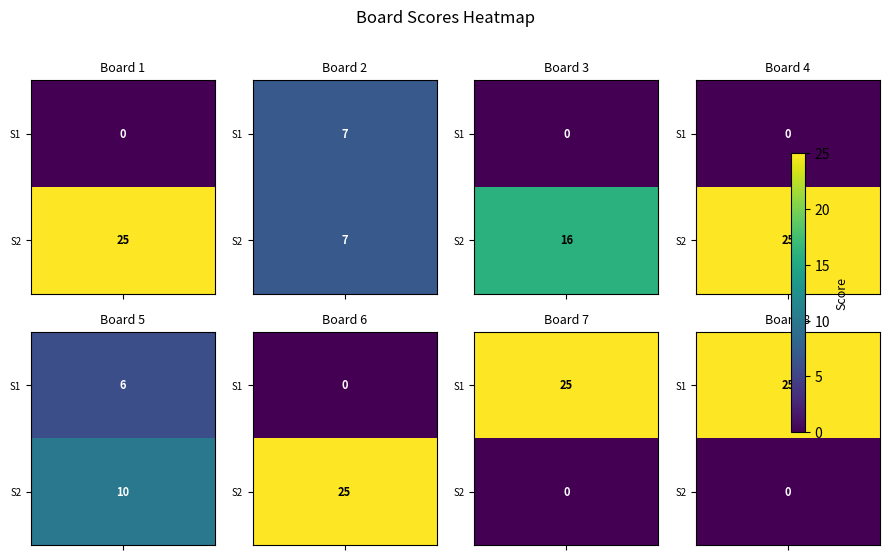

True or false: Score 2 has a value of 11 at 2.

False